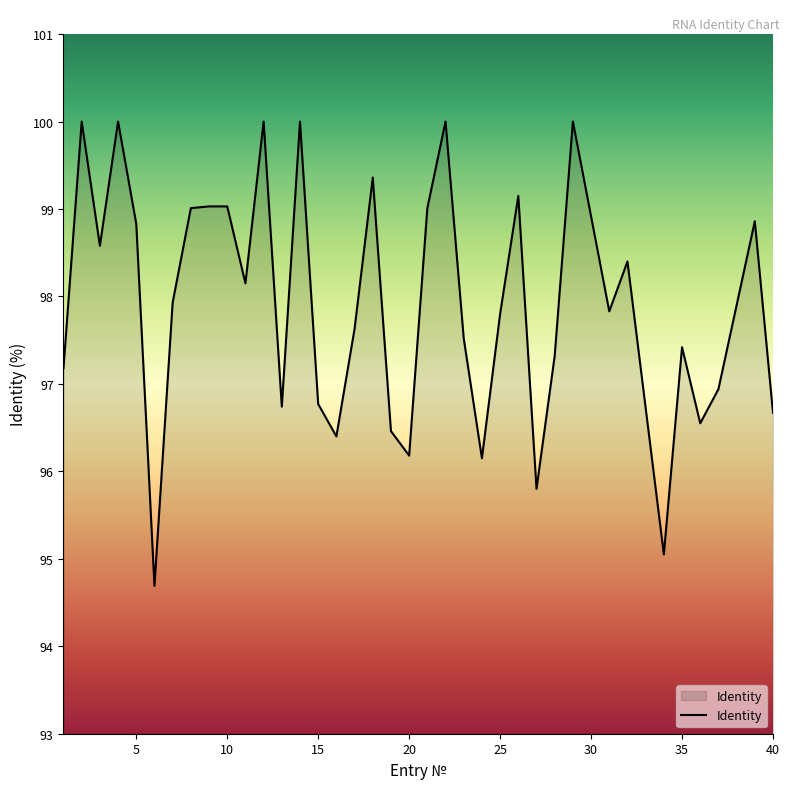

What is the smallest value displayed?

94.7